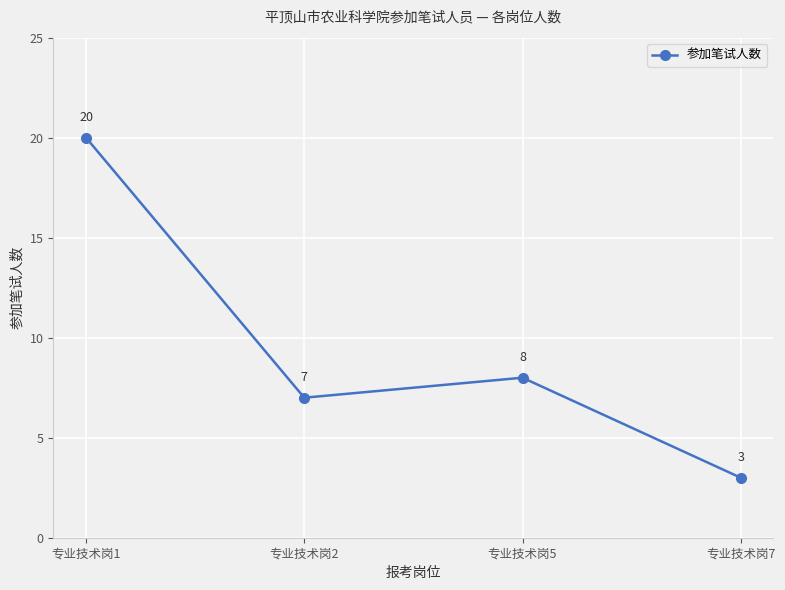

How many points are lower than both their immediate neighbors (excluding endpoints)?

1